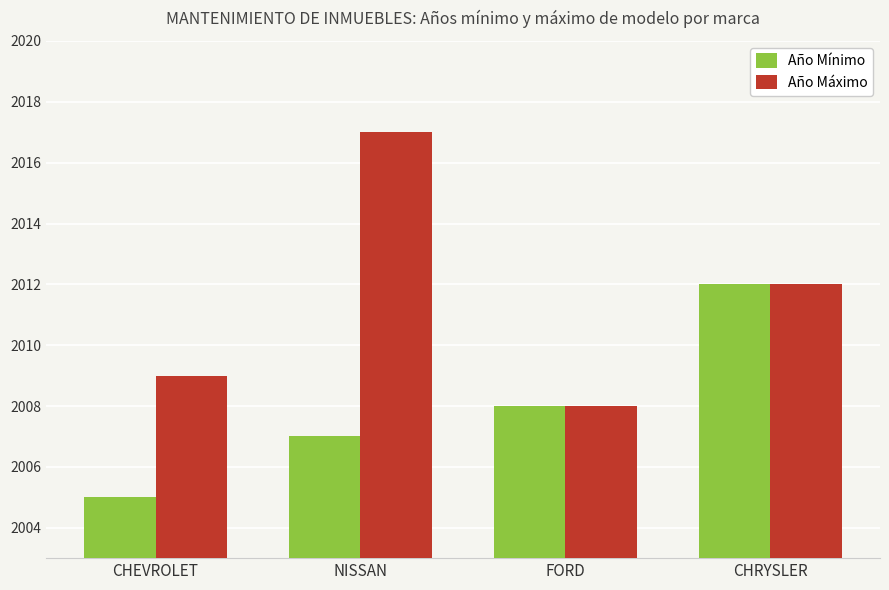

What is the value of the Año Mínimo bar at the 2nd from the left?

2007